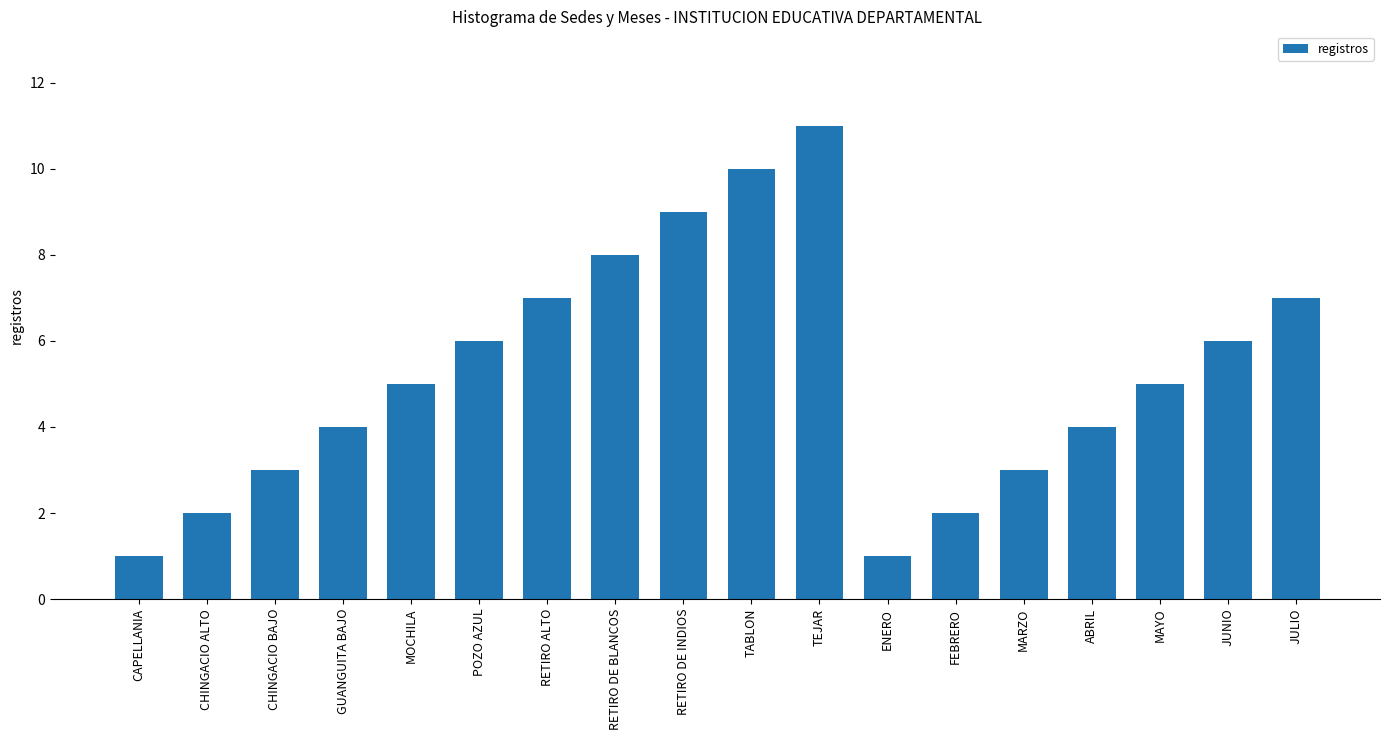

Count the number of data series in this chart.

1